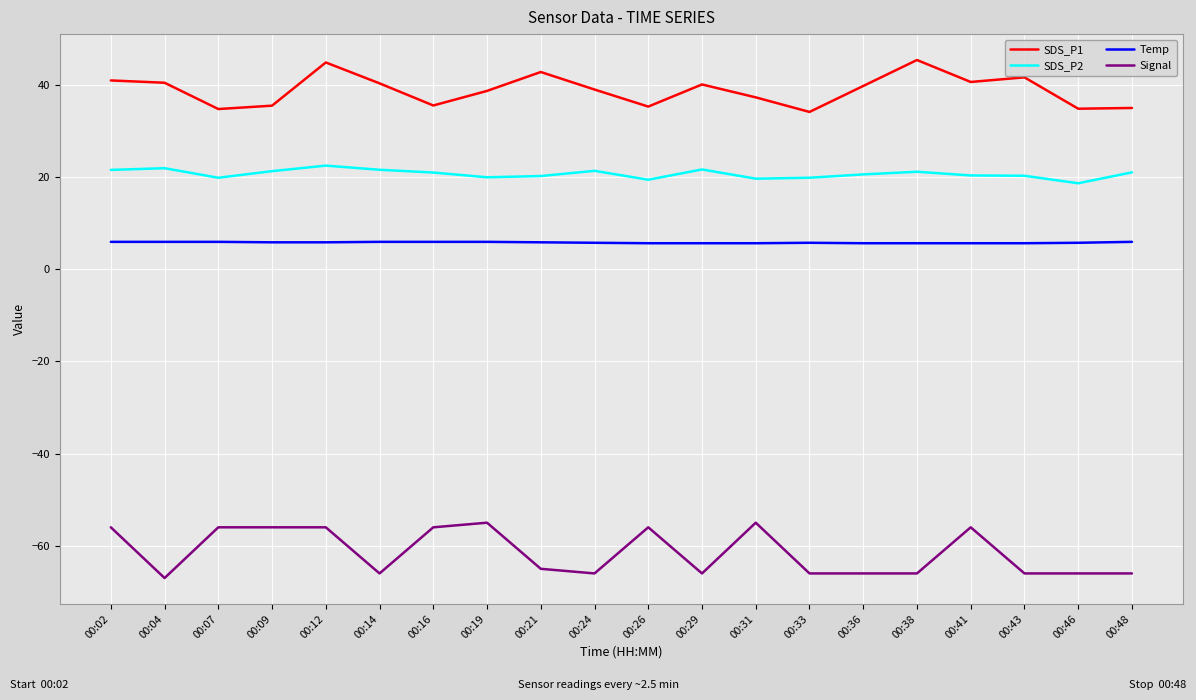

True or false: SDS_P2 and SDS_P1 intersect in this chart.

False